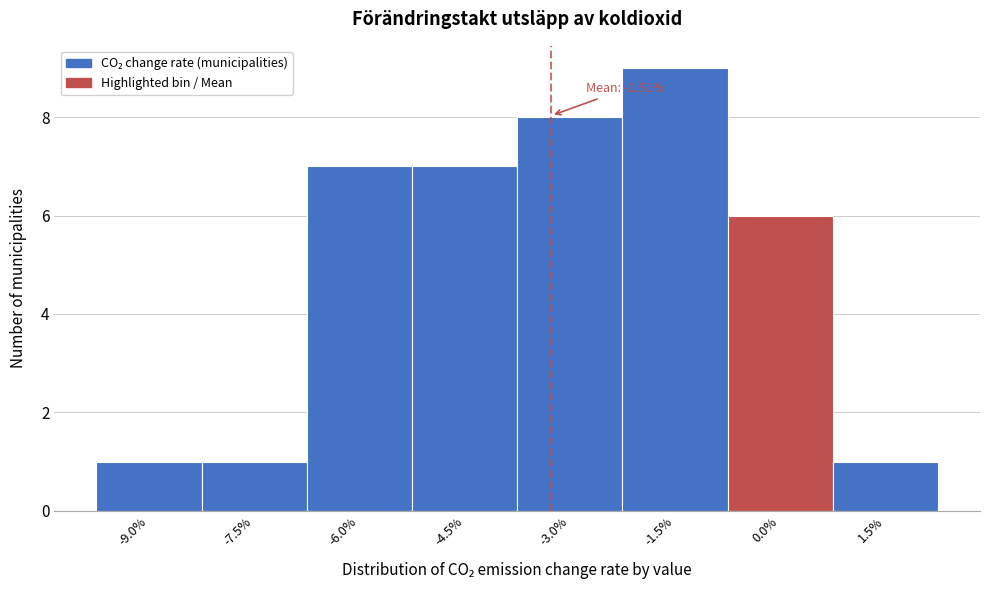

Reading right to left, transcribe all the data shown in this chart.

1.5%=1	0.0%=6	-1.5%=9	-3.0%=8	-4.5%=7	-6.0%=7	-7.5%=1	-9.0%=1